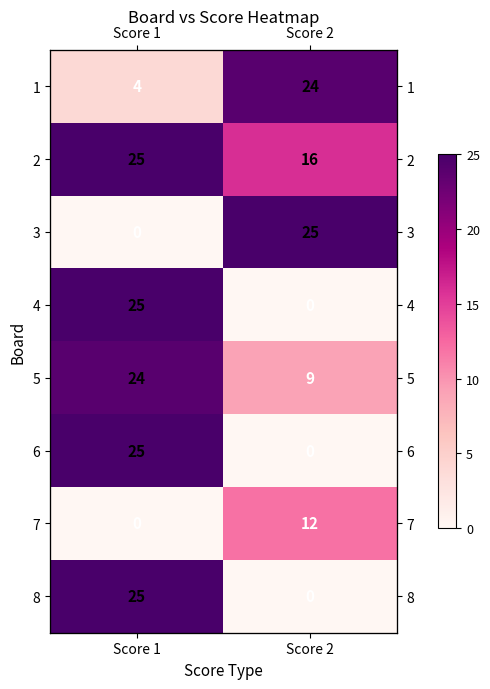

What is the approximate value of 6 at Score 1, to the nearest 5?

25